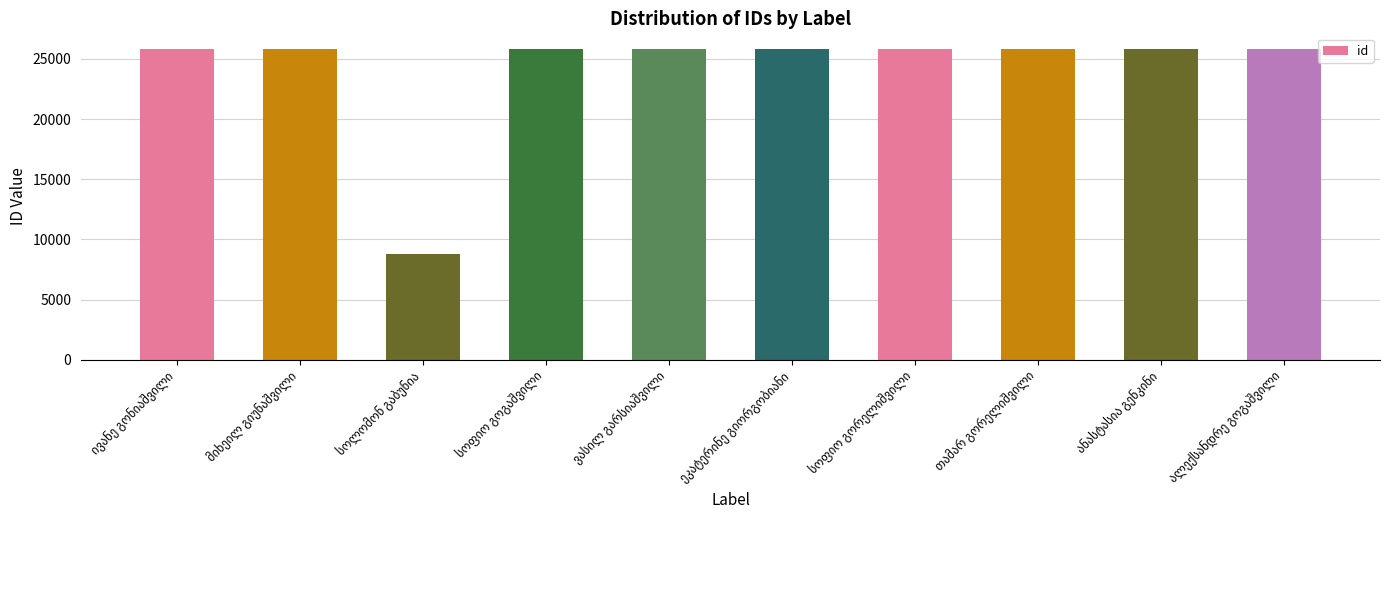

What is the greatest value displayed?

25831